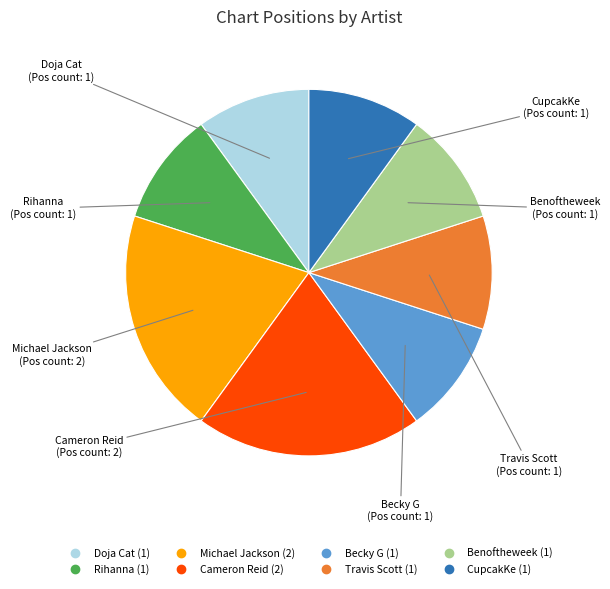

Is the sum of Becky G and Cameron Reid greater than half?

No